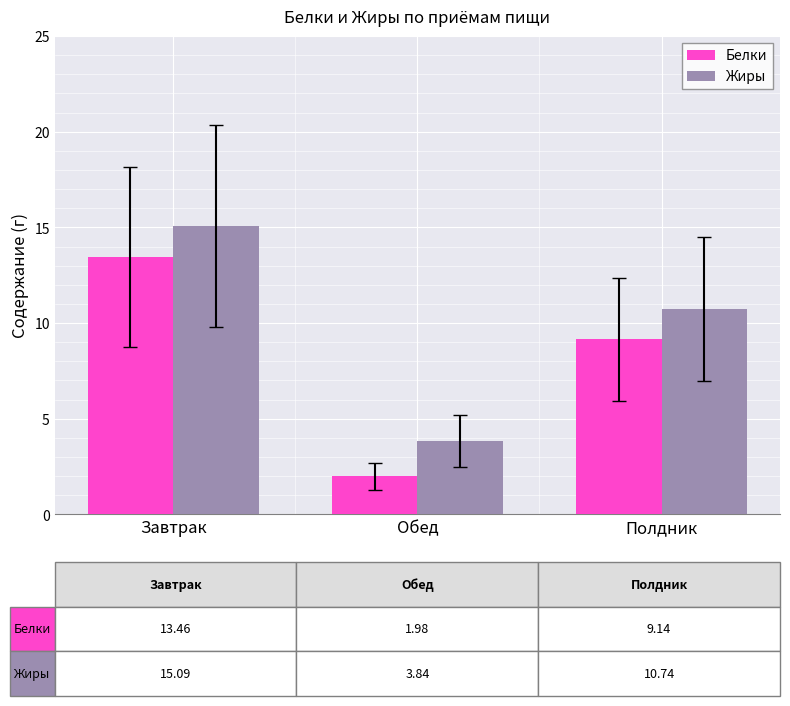

Between Завтрак and Полдник, which series saw the biggest shift?

Жиры